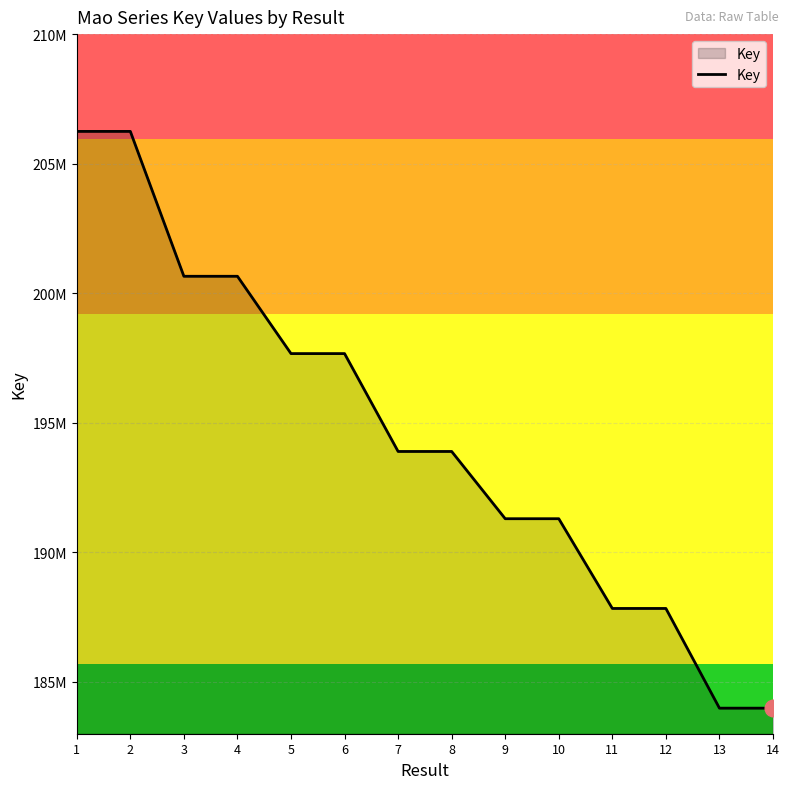

Is this an area chart (filled region under the line)?

Yes